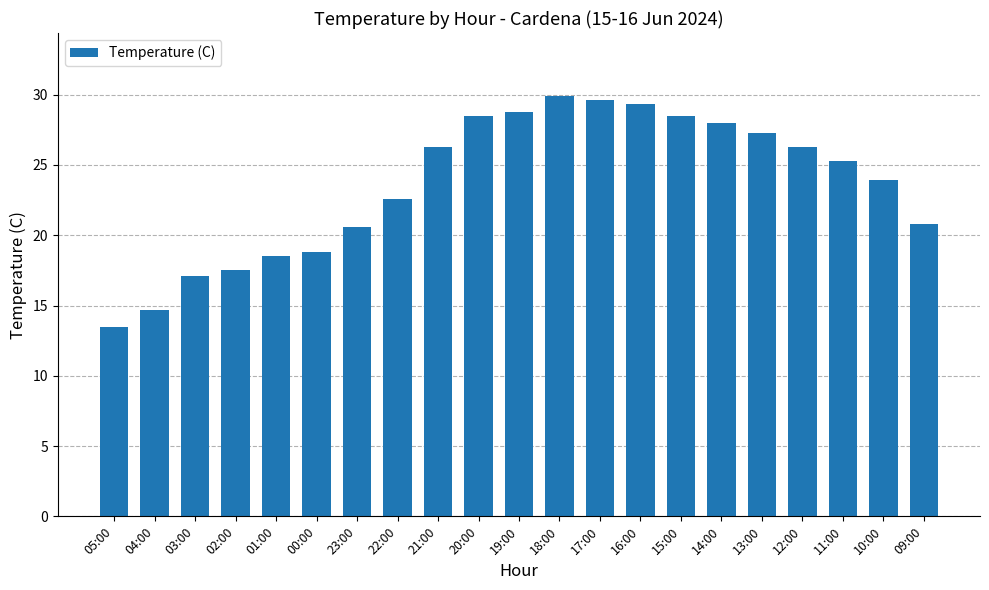

What is the sum of all values?

495.8